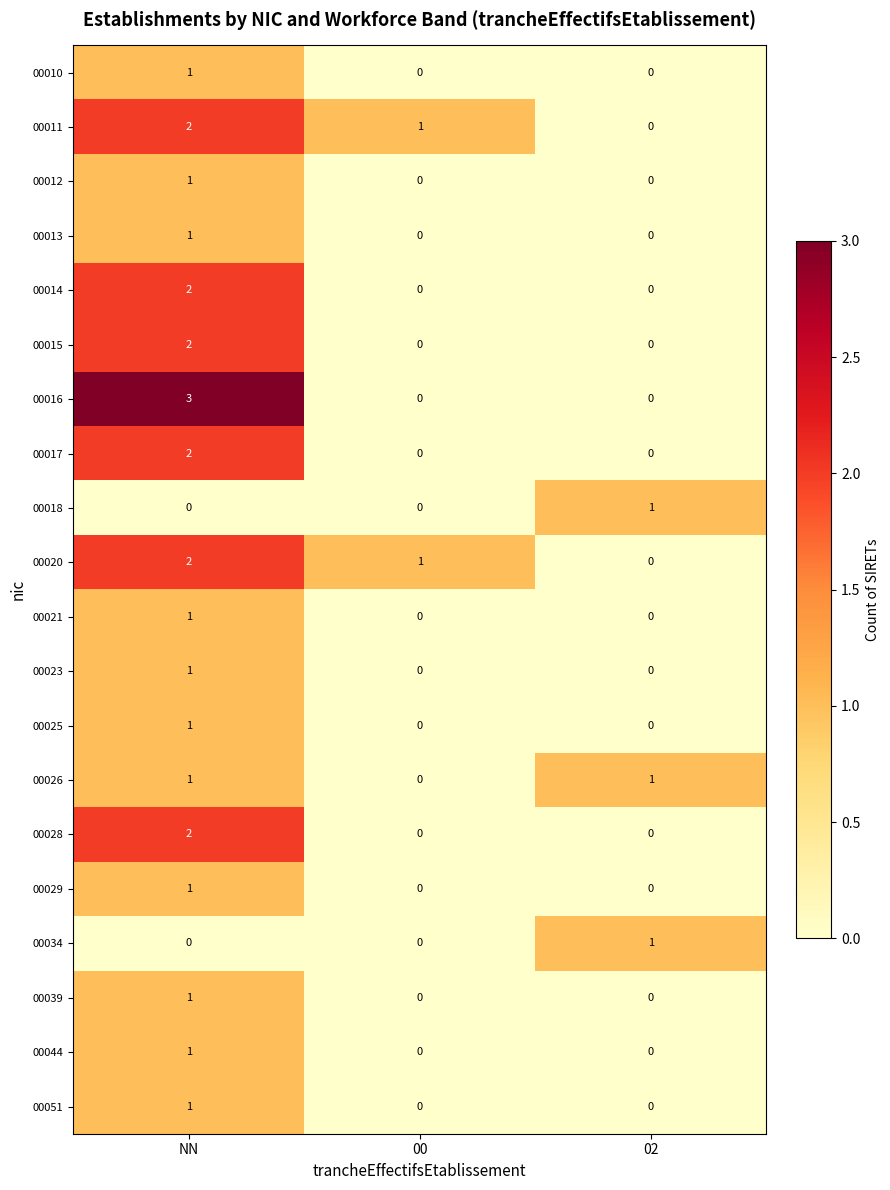

What is the greatest value displayed?

3